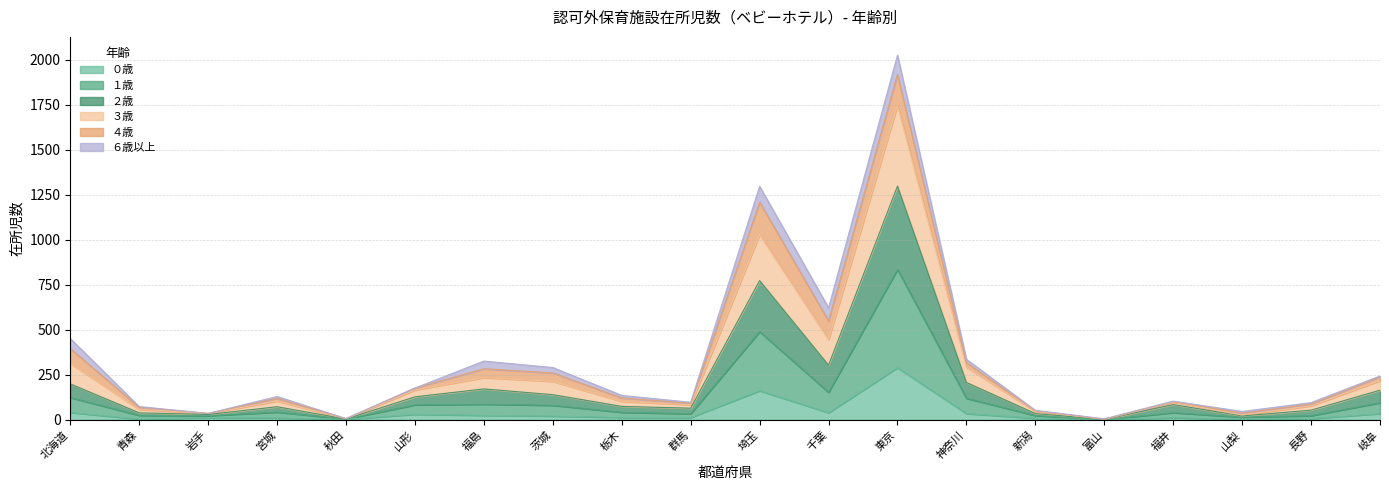

Between 北海道 and 群馬, which is larger?

北海道